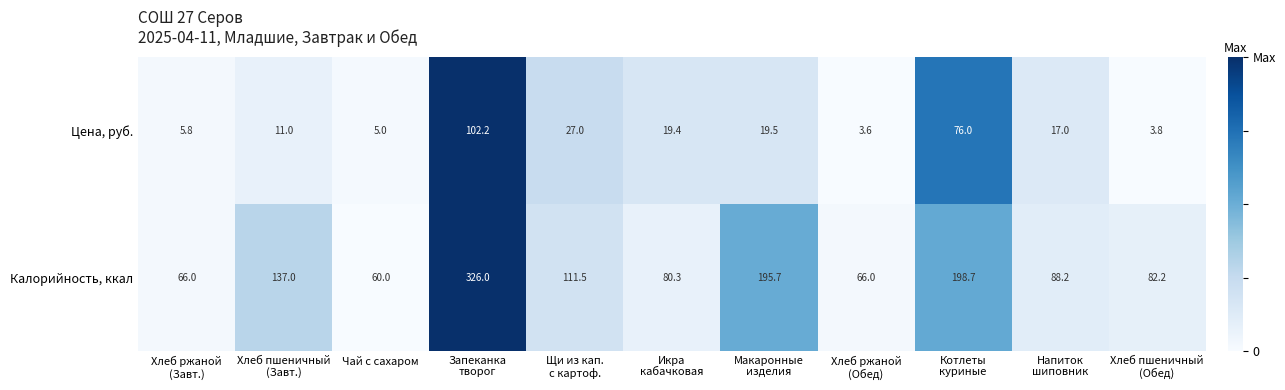

What is the difference between the maximum and minimum values in the Цена, руб. series?

98.6